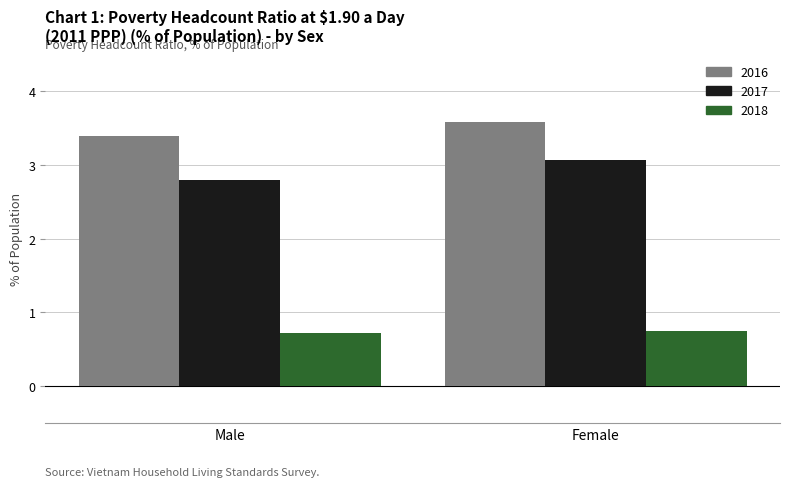

How many bars are there in each group?

3